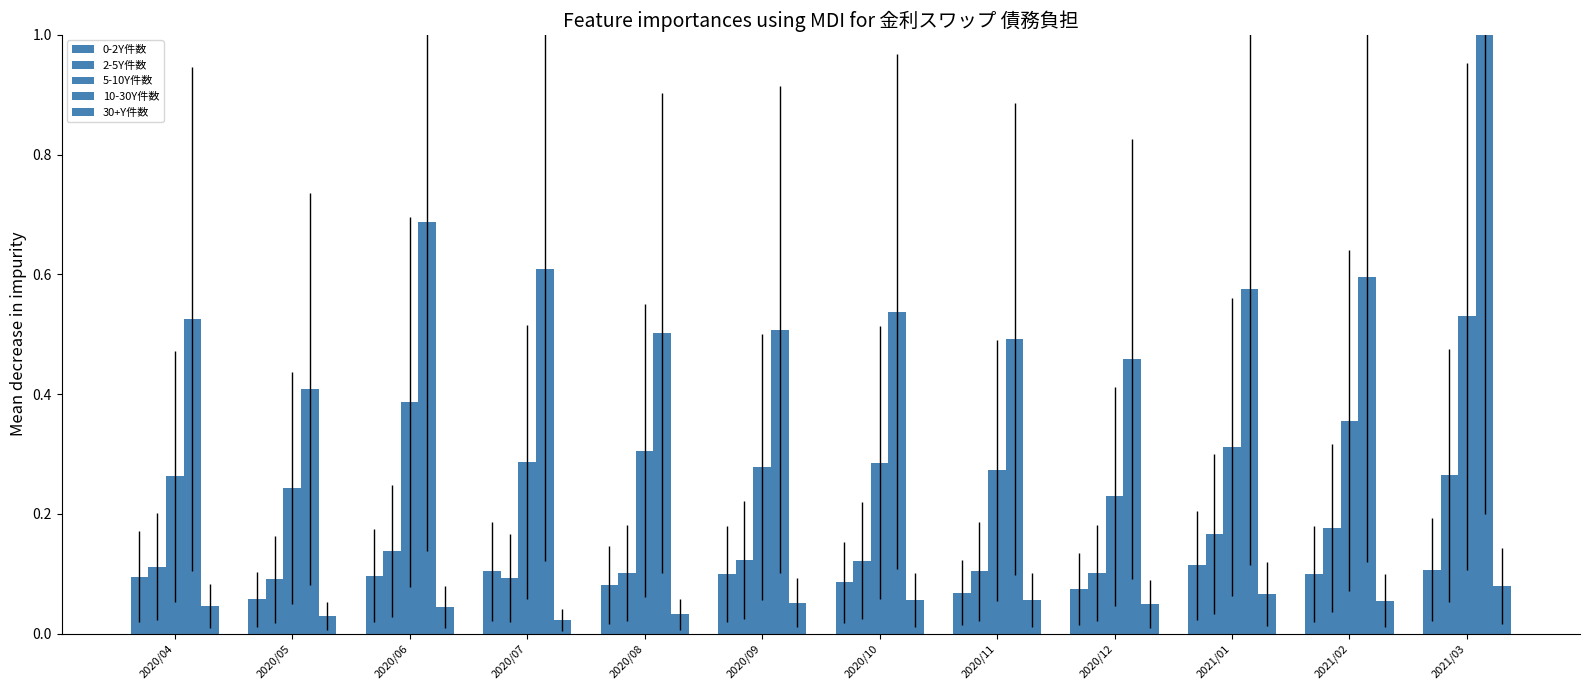

How many bars are there in total?

60